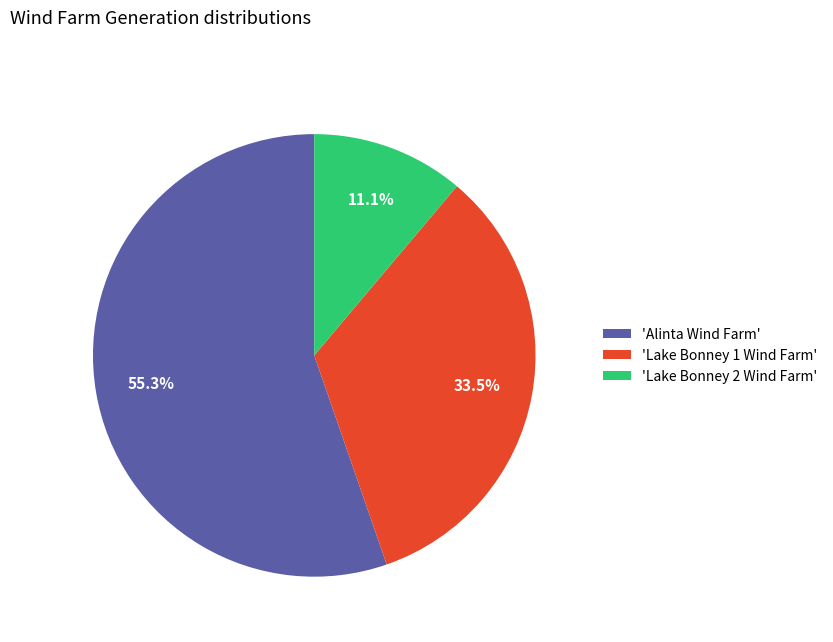

What is the total percentage of 'Alinta Wind Farm' and 'Lake Bonney 1 Wind Farm'?

88.9%